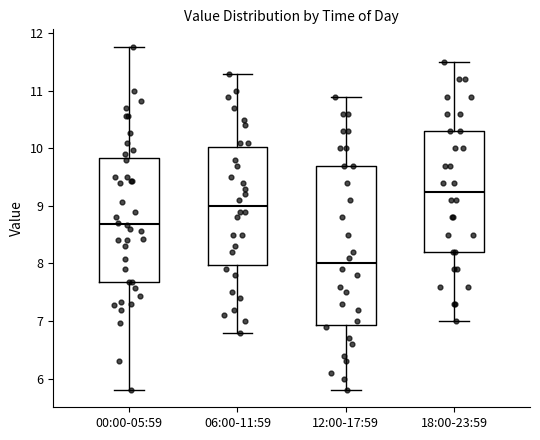

Reading left to right, transcribe this box plot: for each box, give where its median line is, the range the box spans, and where its two whiskers end, as read against the y-axis. The values are not printed on the chart, so give them approximately, as read against the axis.

00:00-05:59: median 8.7, box 7.7 to 9.8, whiskers 5.8 to 11.8
06:00-11:59: median 9.0, box 8.0 to 10.0, whiskers 6.8 to 11.3
12:00-17:59: median 8.0, box 6.9 to 9.7, whiskers 5.8 to 10.9
18:00-23:59: median 9.3, box 8.2 to 10.3, whiskers 7.0 to 11.5